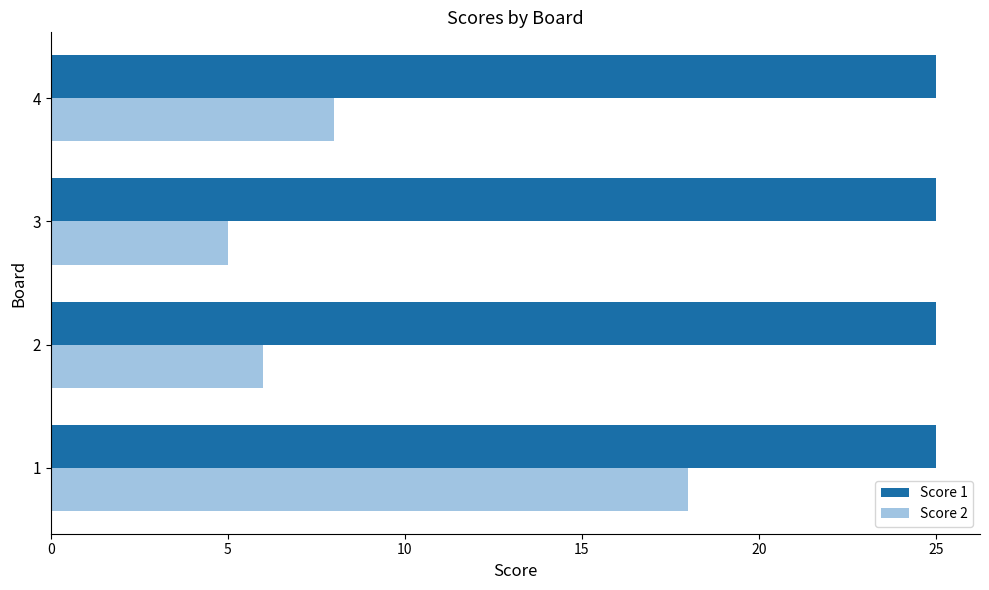

Is the value of Score 1 at 2 greater than the value of Score 2 at 3?

Yes